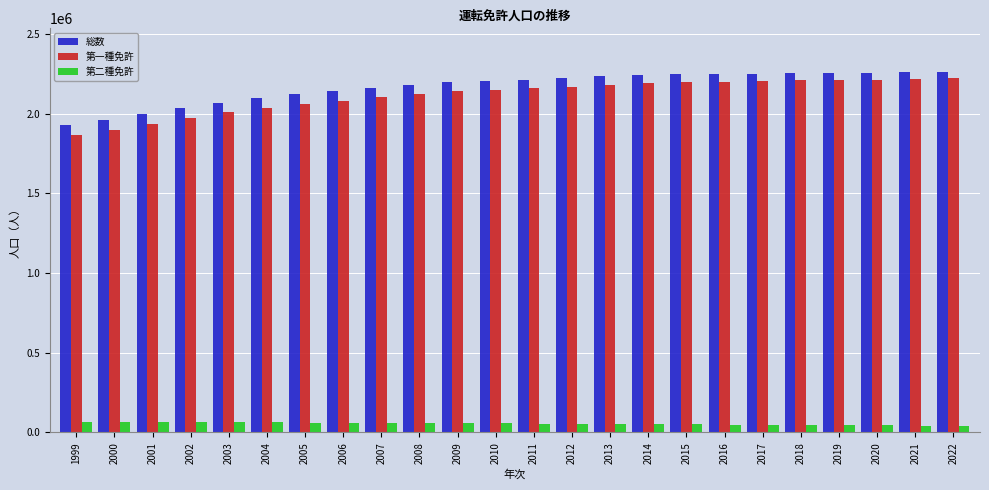

What is the difference between the 総数 values at 2011 and 2003?

144242